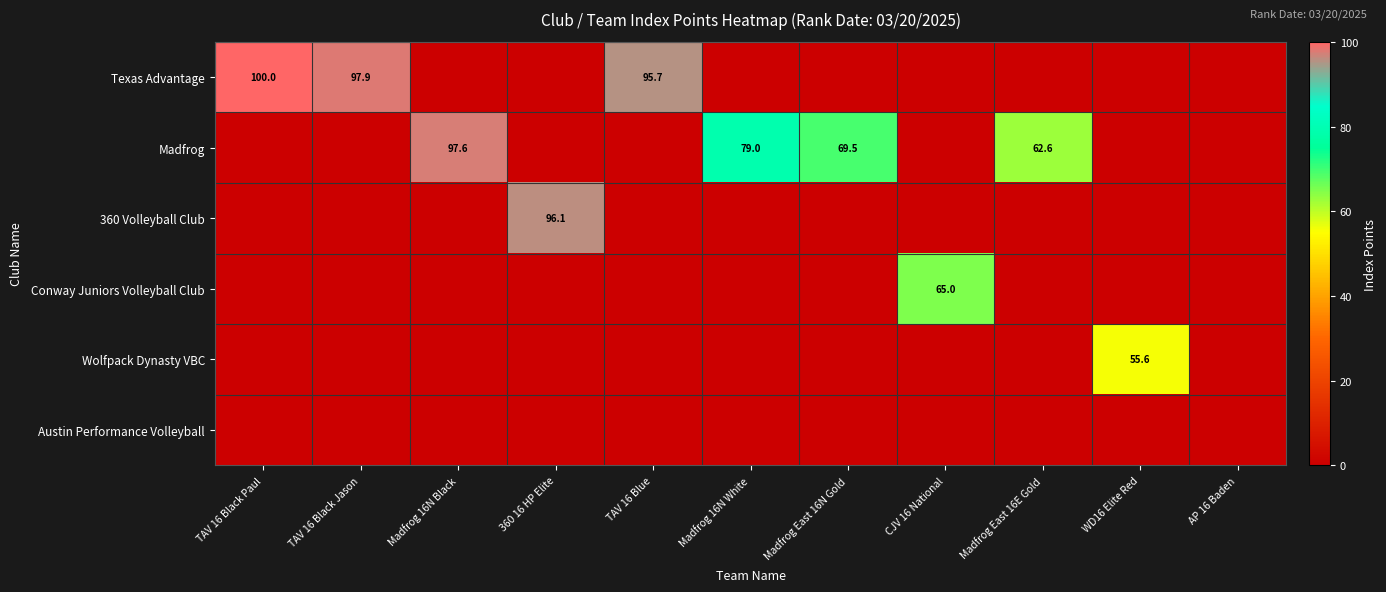

The Texas Advantage series shows 65.1 at TAV 16 Blue. True or false?

False